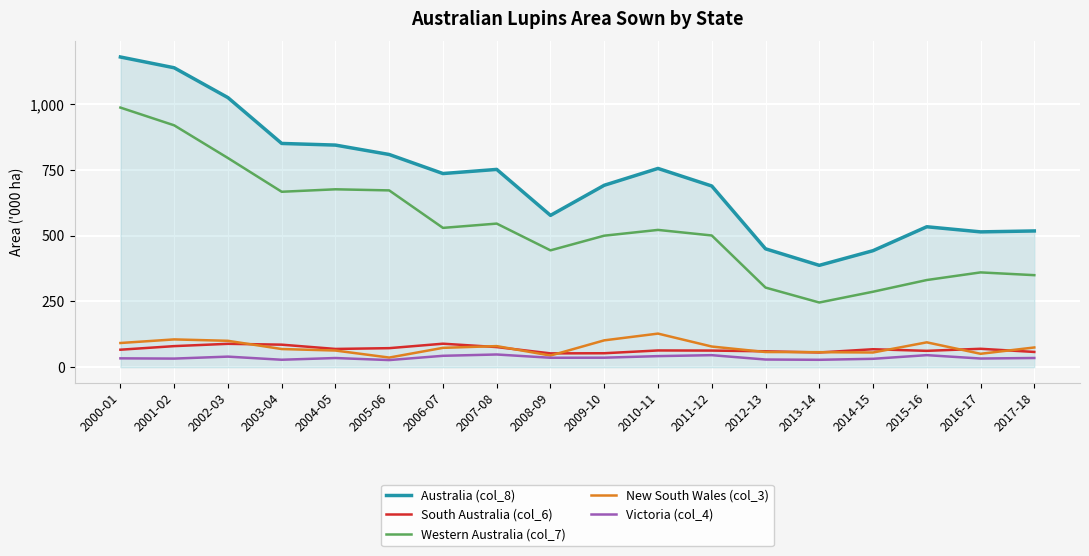

At 2002-03, list the series in order from smallest to largest.

Victoria (col_4), South Australia (col_6), New South Wales (col_3), Western Australia (col_7), Australia (col_8)